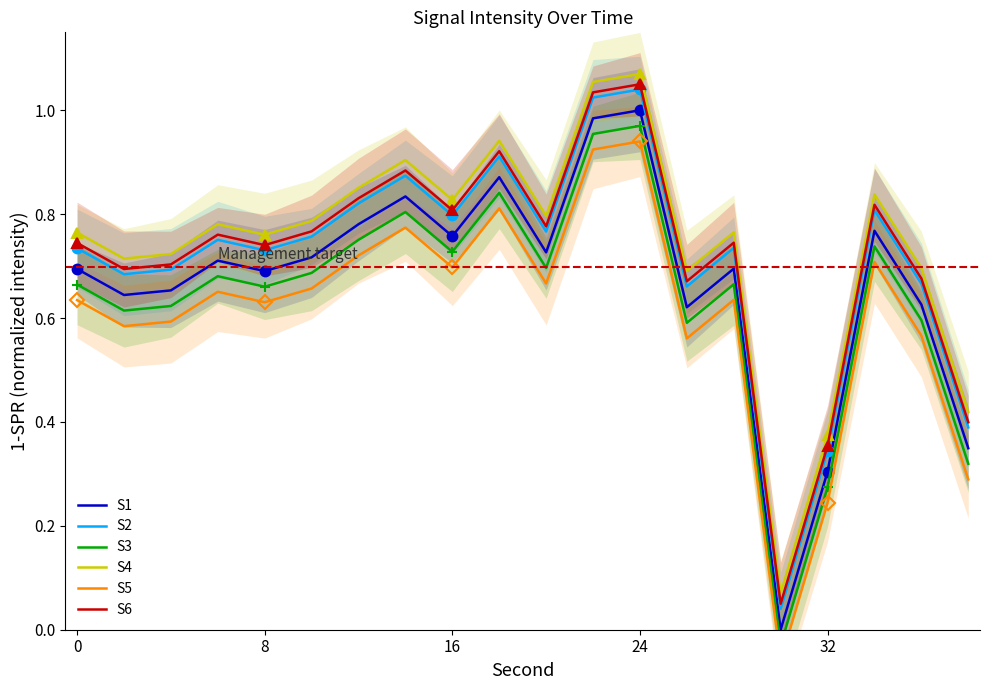

True or false: S1 and S2 intersect in this chart.

False